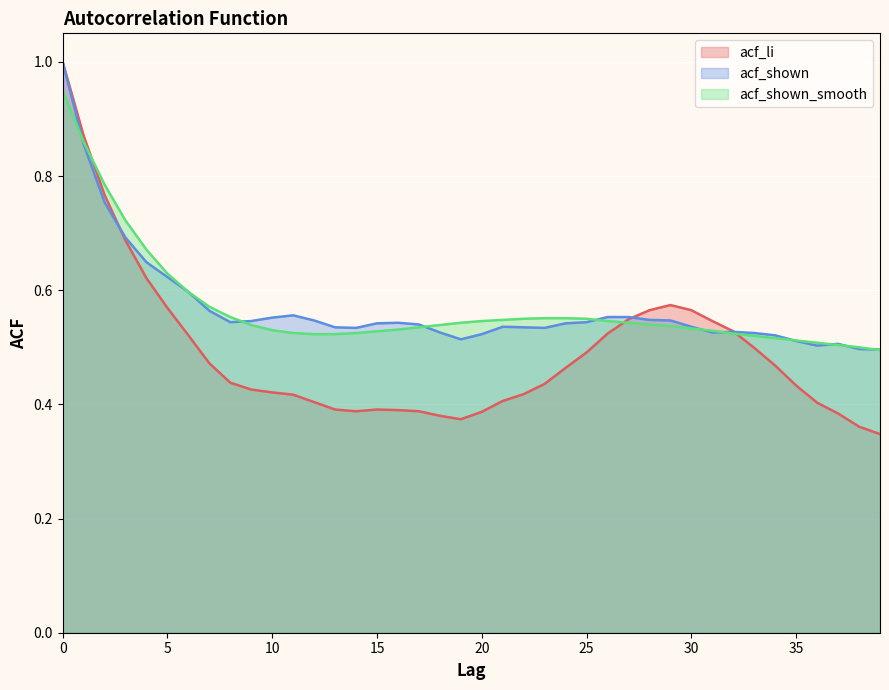

What is the value of the acf_shown point at the 27th from the left?

0.6